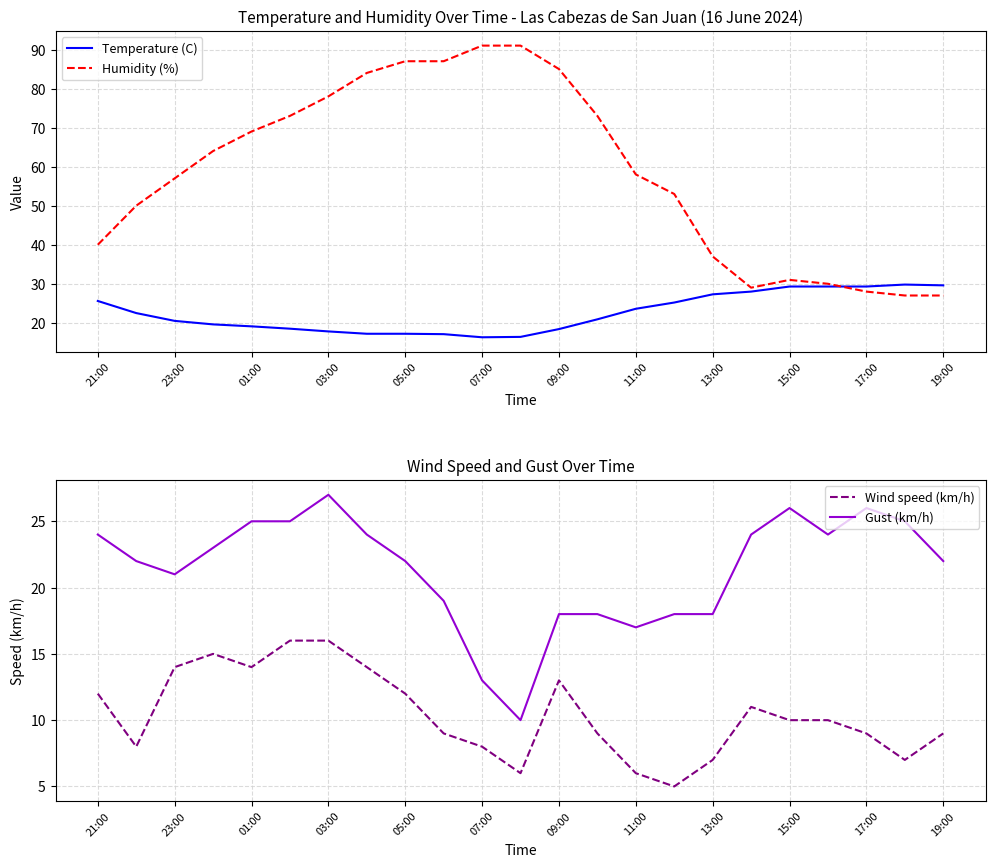

Between 17 and 19, which is larger?

19